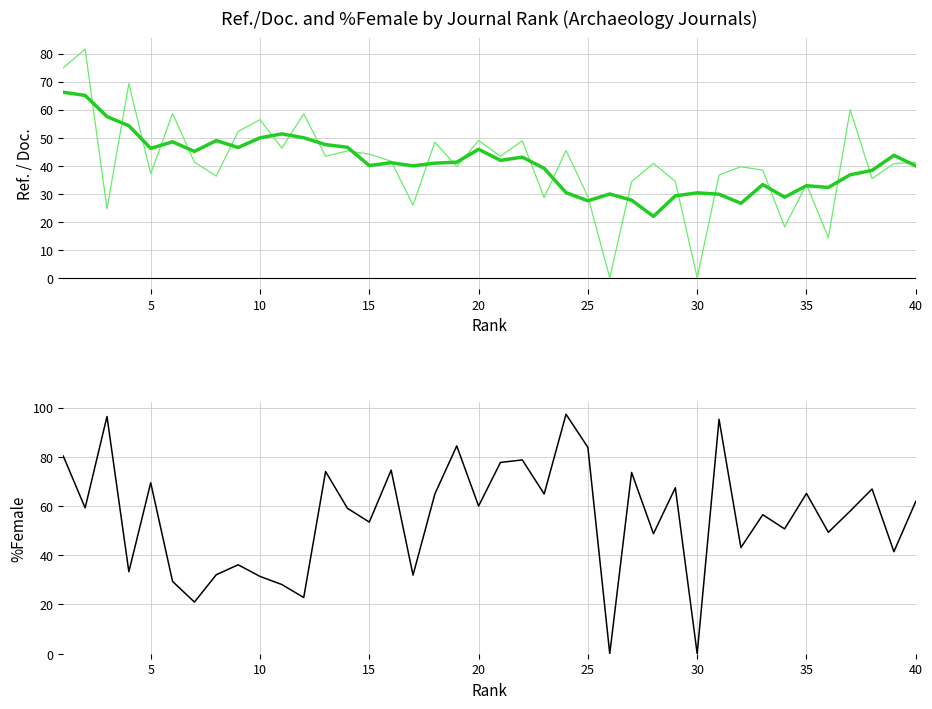

How many data points does each series have?

40